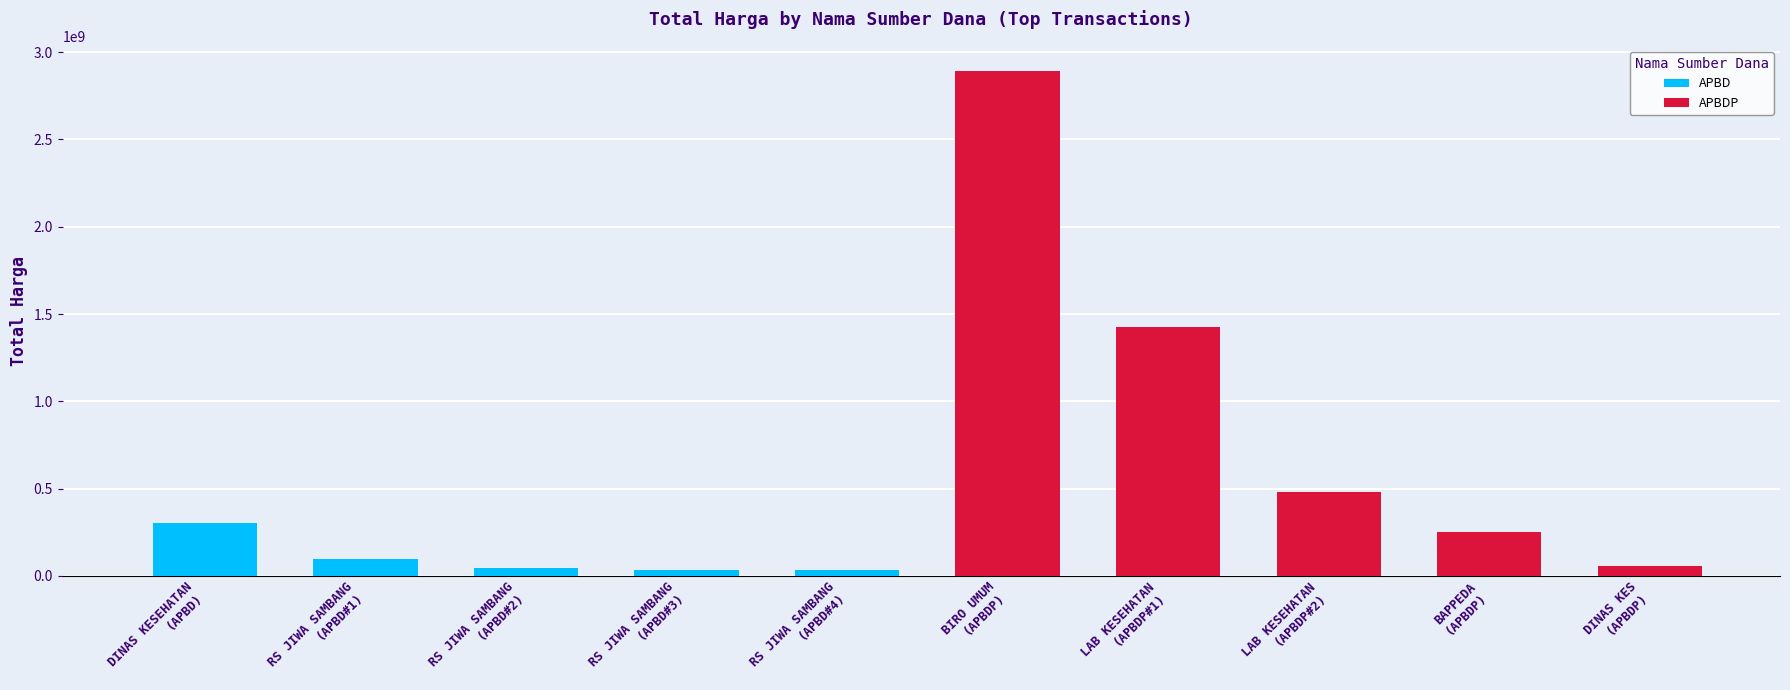

What is the maximum value shown in the chart?

2892122000